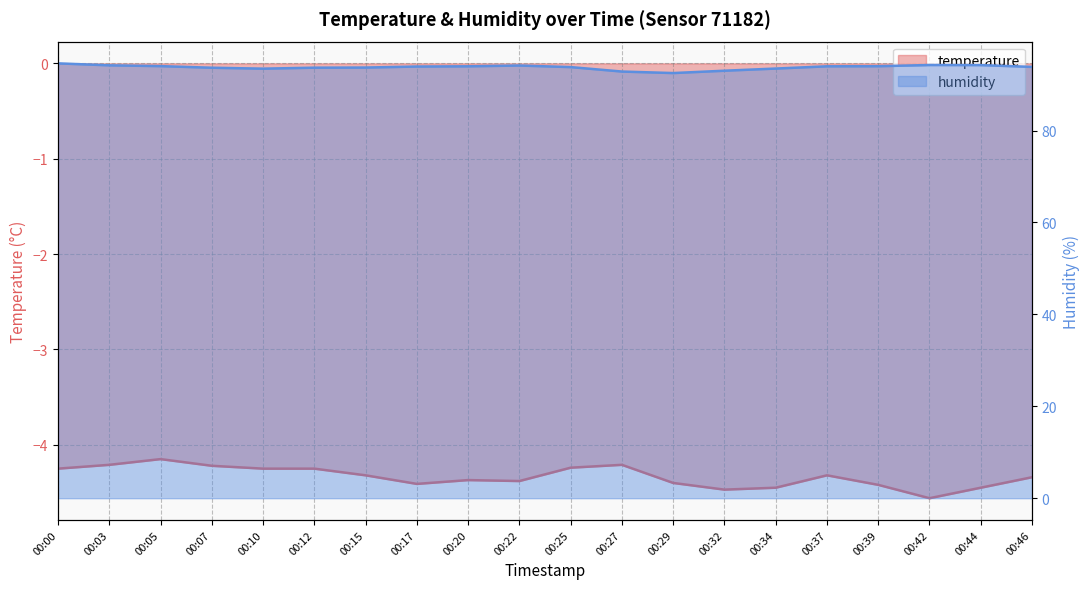

Between 00:29 and 00:27, which is larger?

00:27